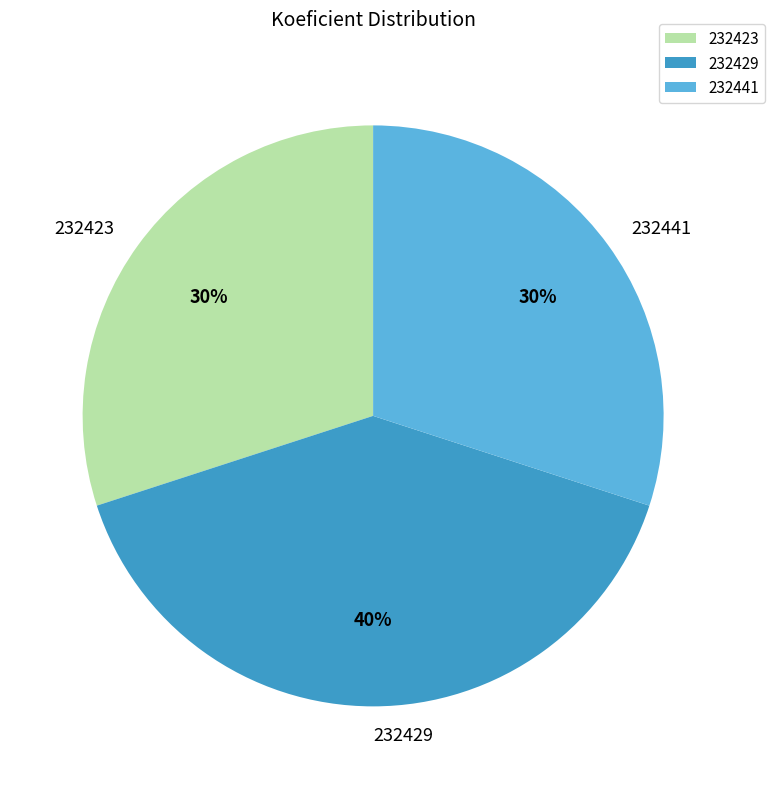

To the nearest percent, what is the difference between the largest and smallest slice percentages?

10%